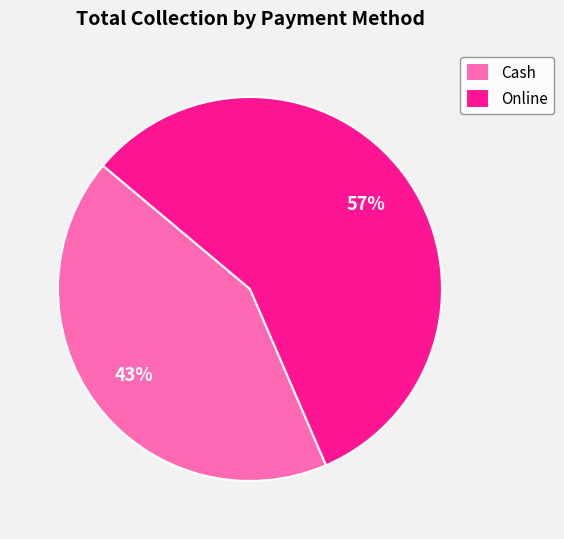

Which slice is the smallest?

Cash